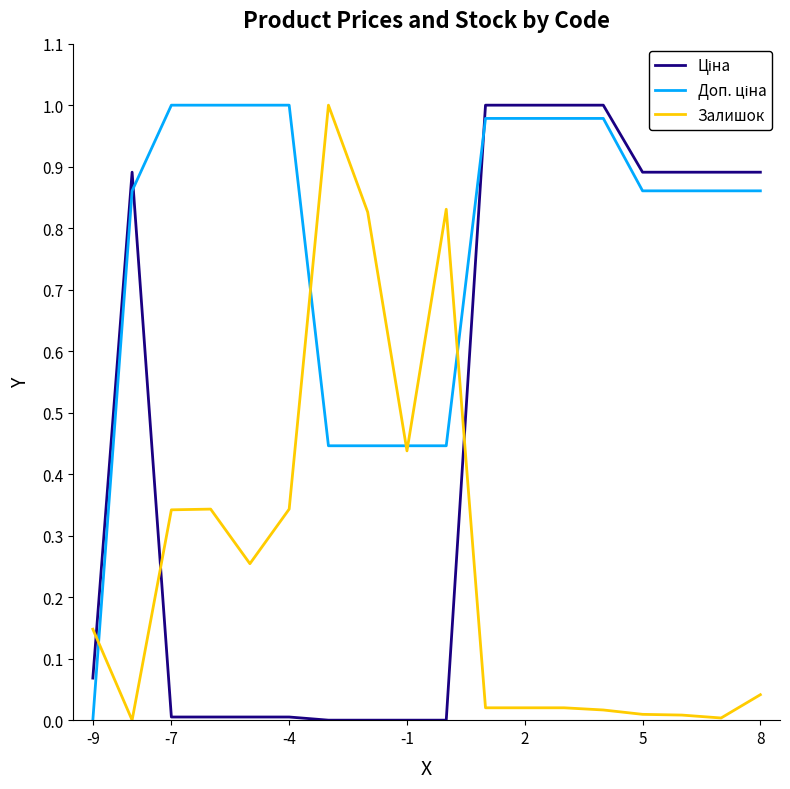

What is the total value across all series at 8?

1.8